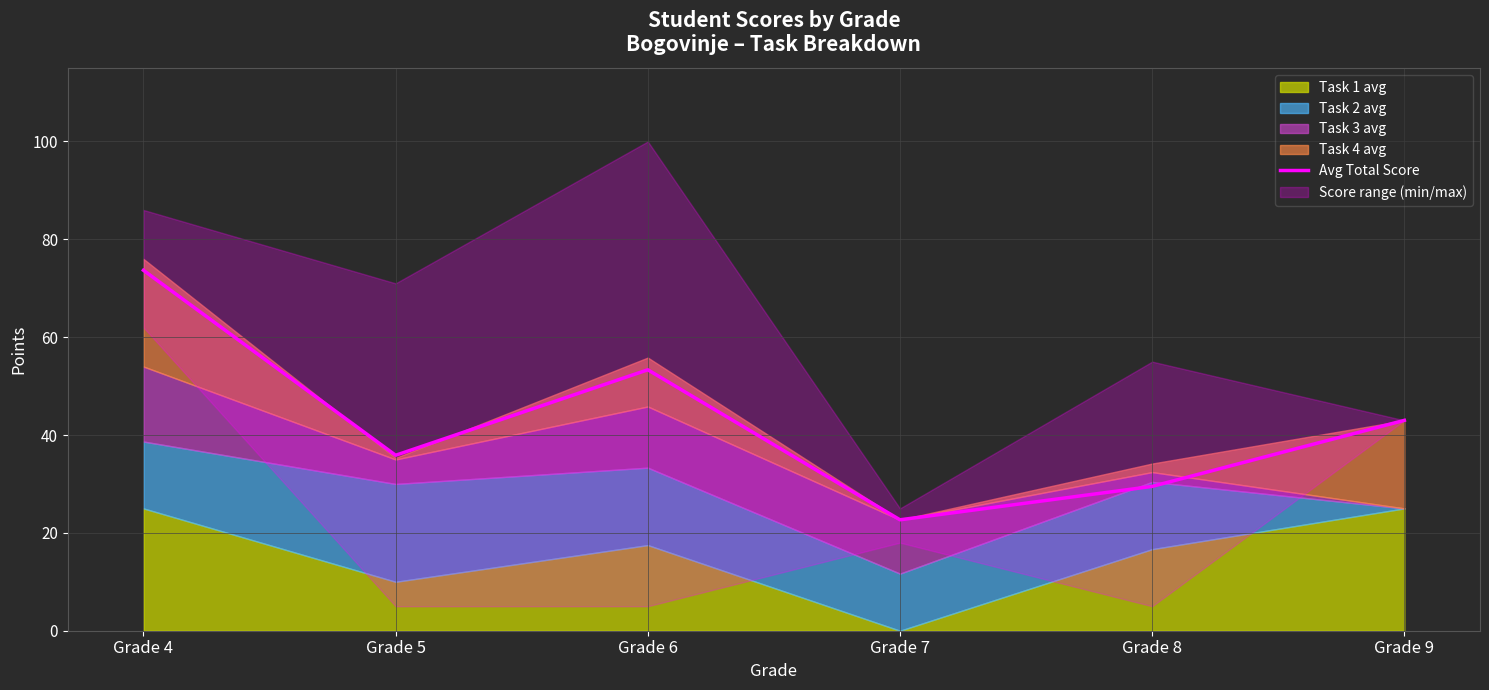

Between Grade 7 and Grade 6, which is larger?

Grade 6